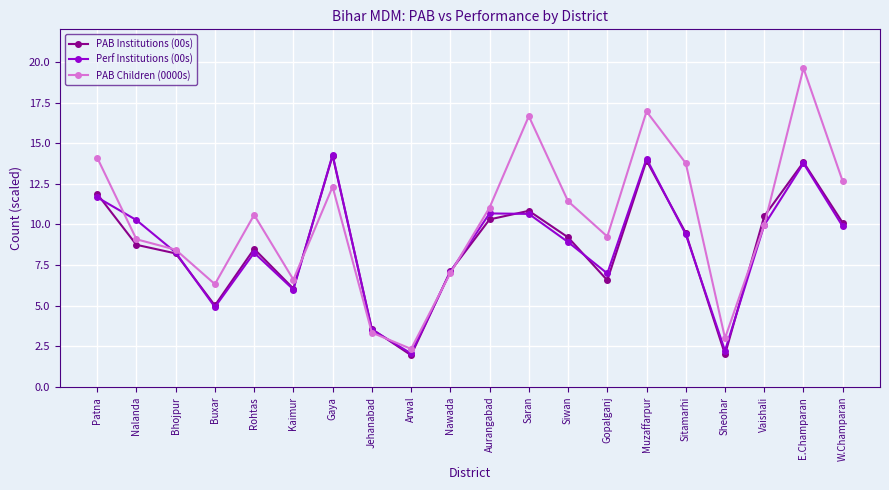

What is the difference between the PAB Children (0000s) values at Buxar and Muzaffarpur?

10.6